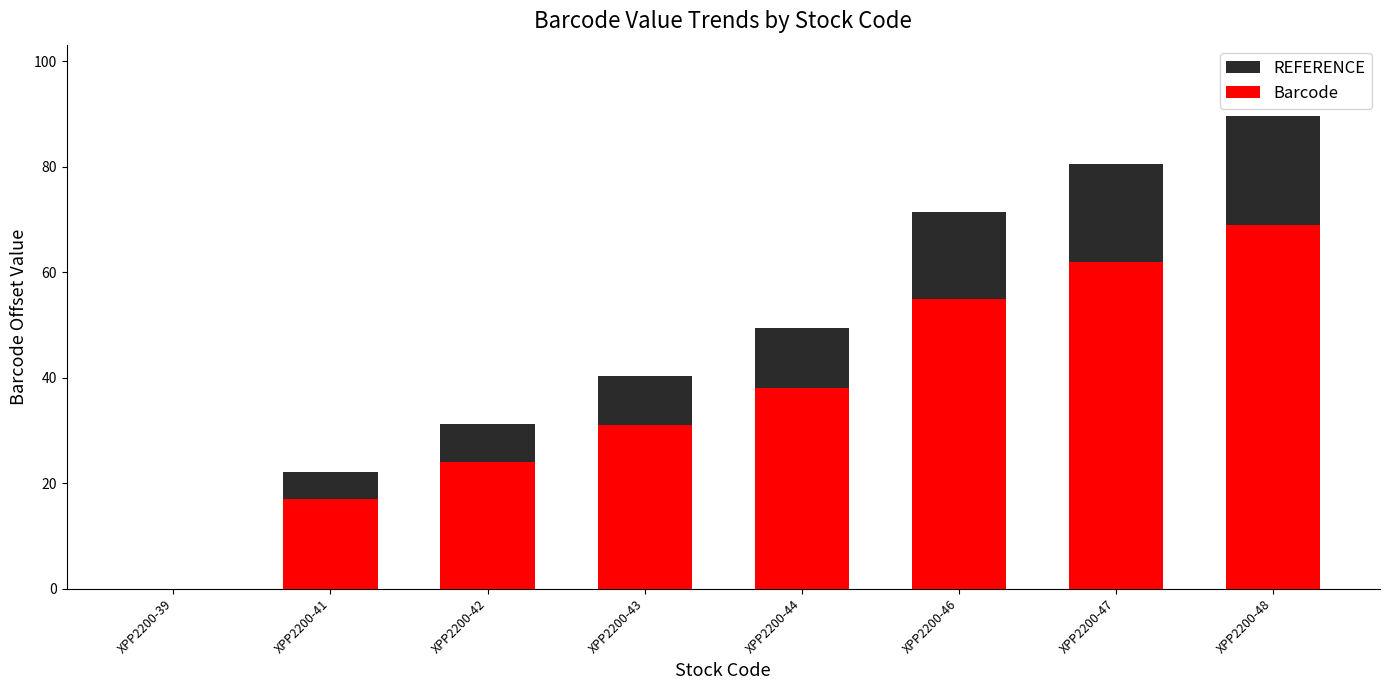

Which has a higher value, XPP2200-43 or XPP2200-47?

XPP2200-47